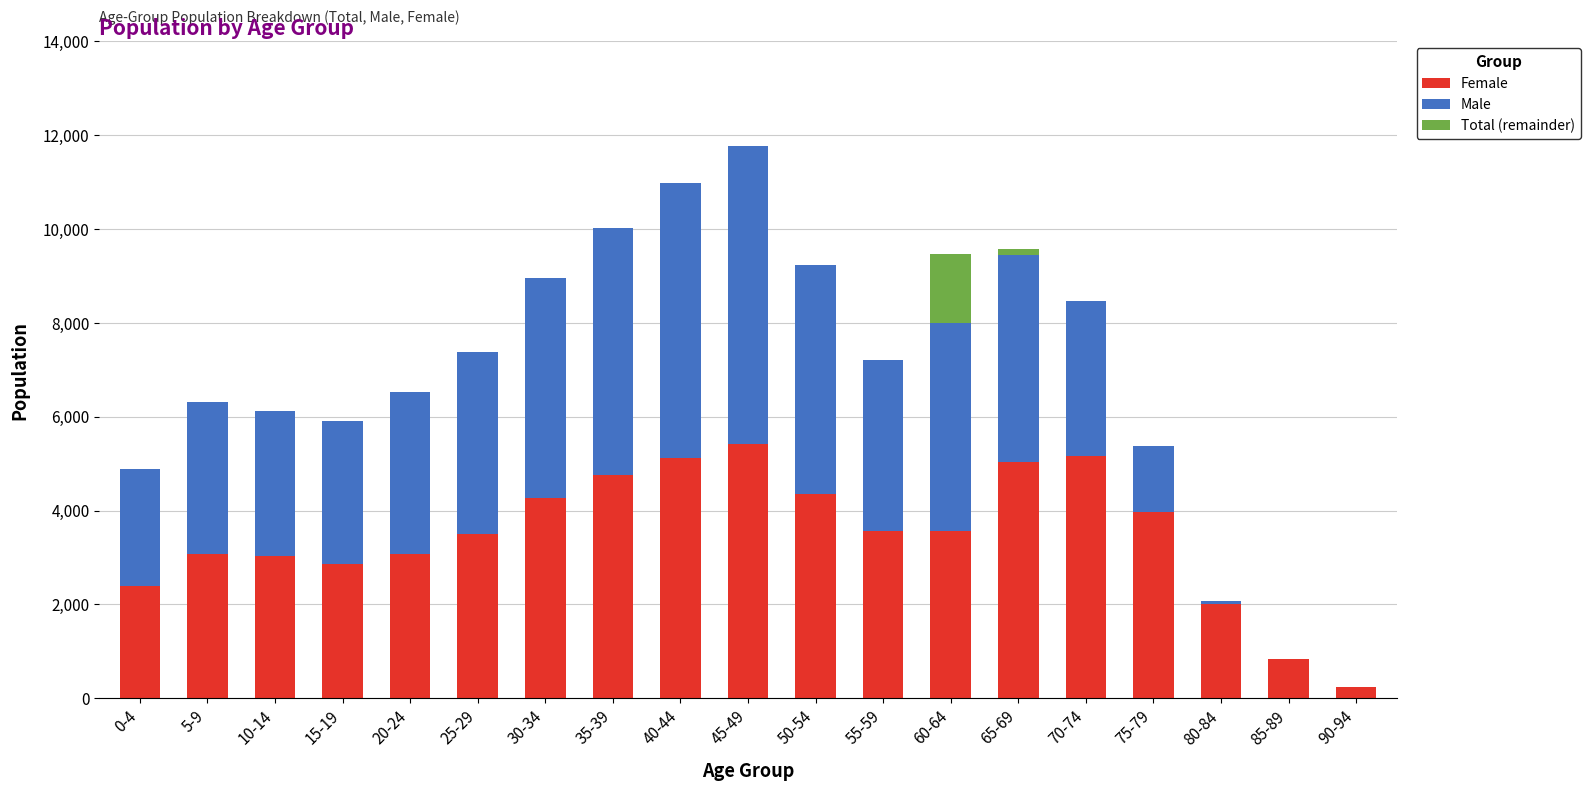

How many distinct data groups are displayed?

3